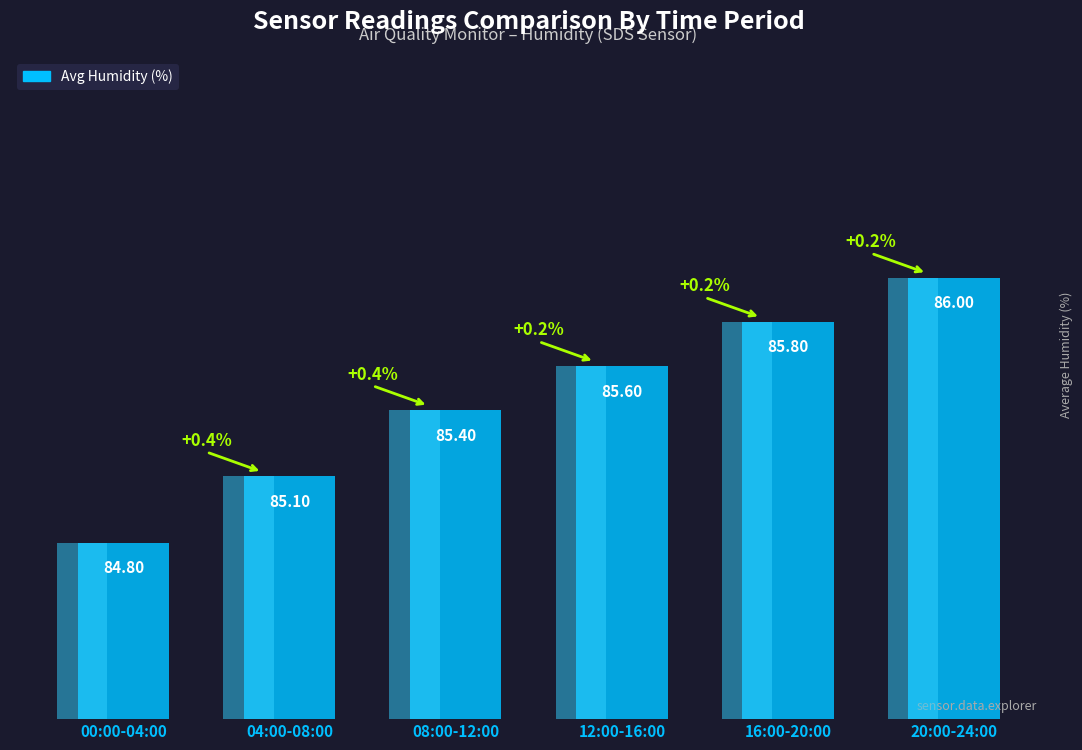

Does the chart contain any negative values?

No